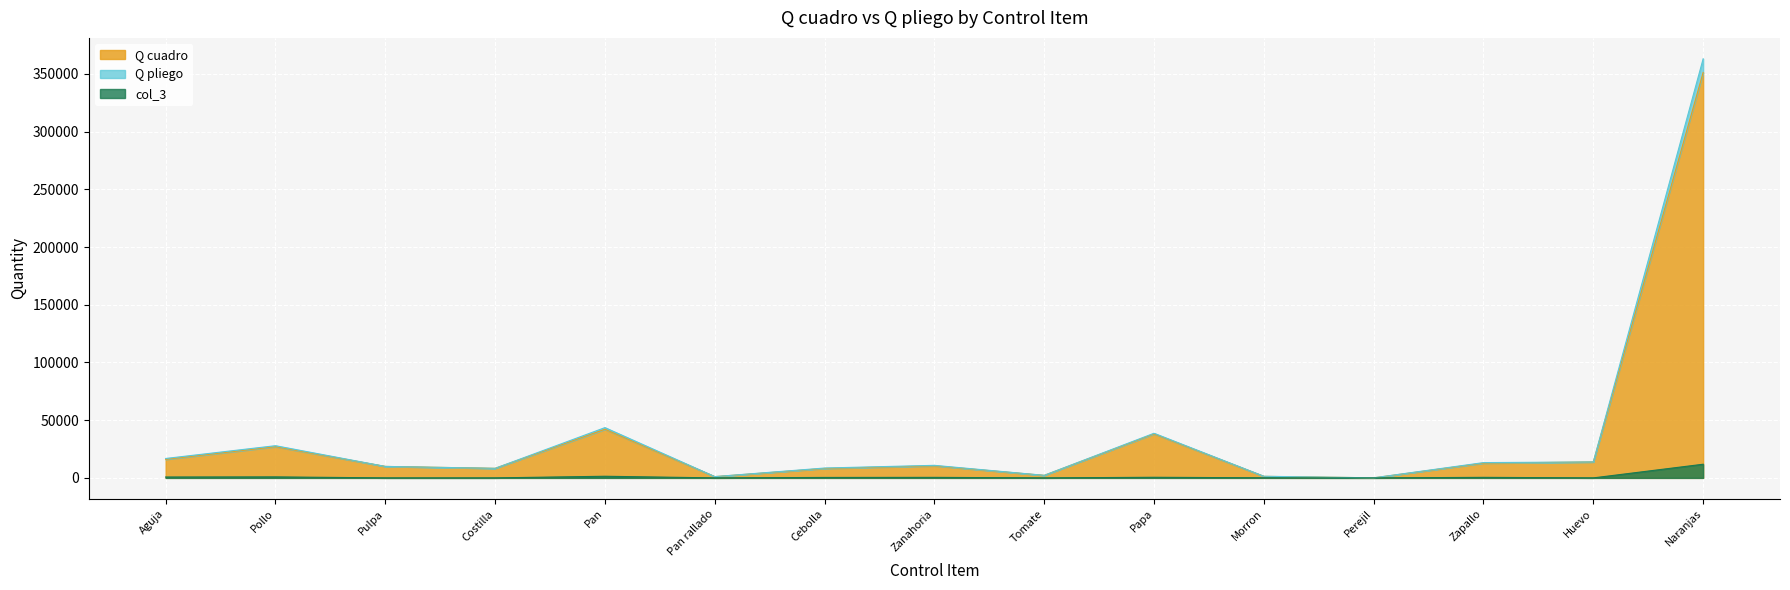

What is the total value across all series at Zanahoria?

21756